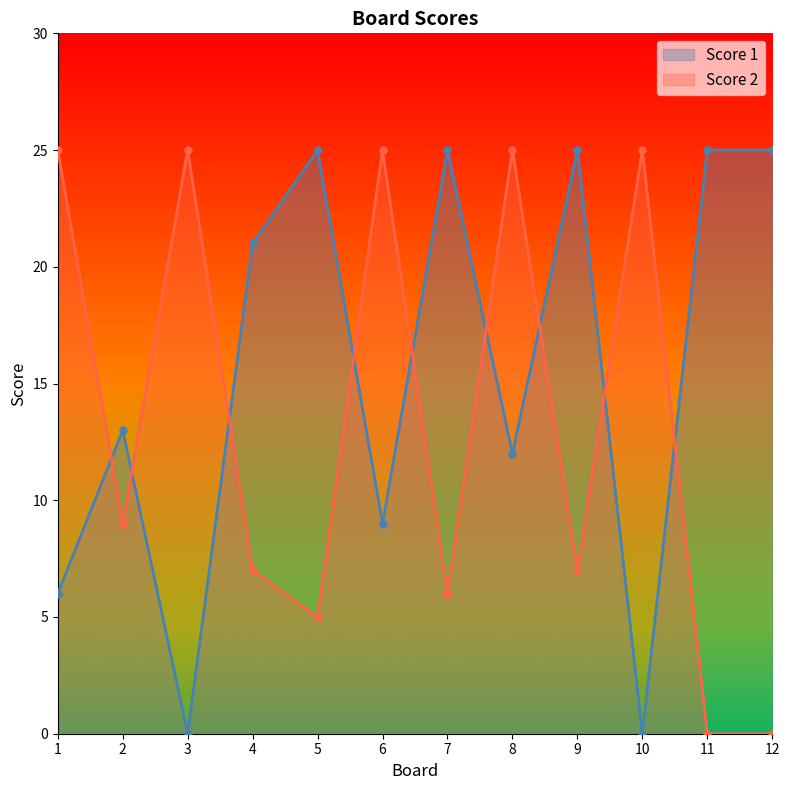

What is the total value across all series at 12?

25